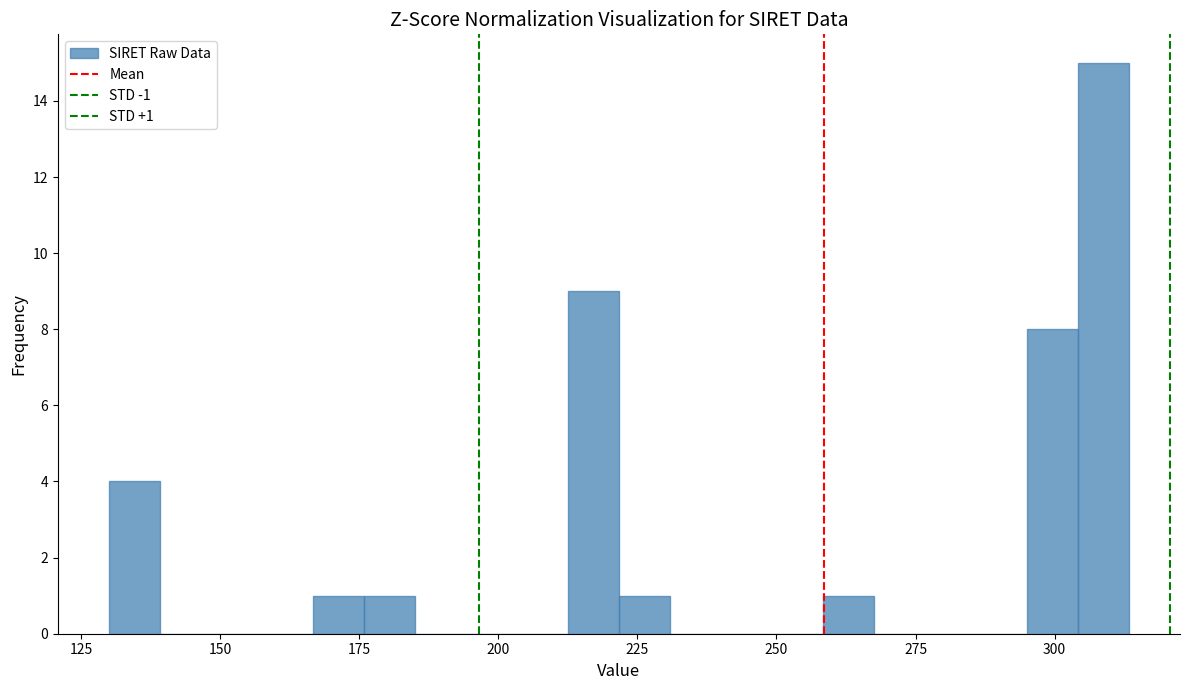

Read against the x-axis, roughly where is the centre of the tallest bar?

310